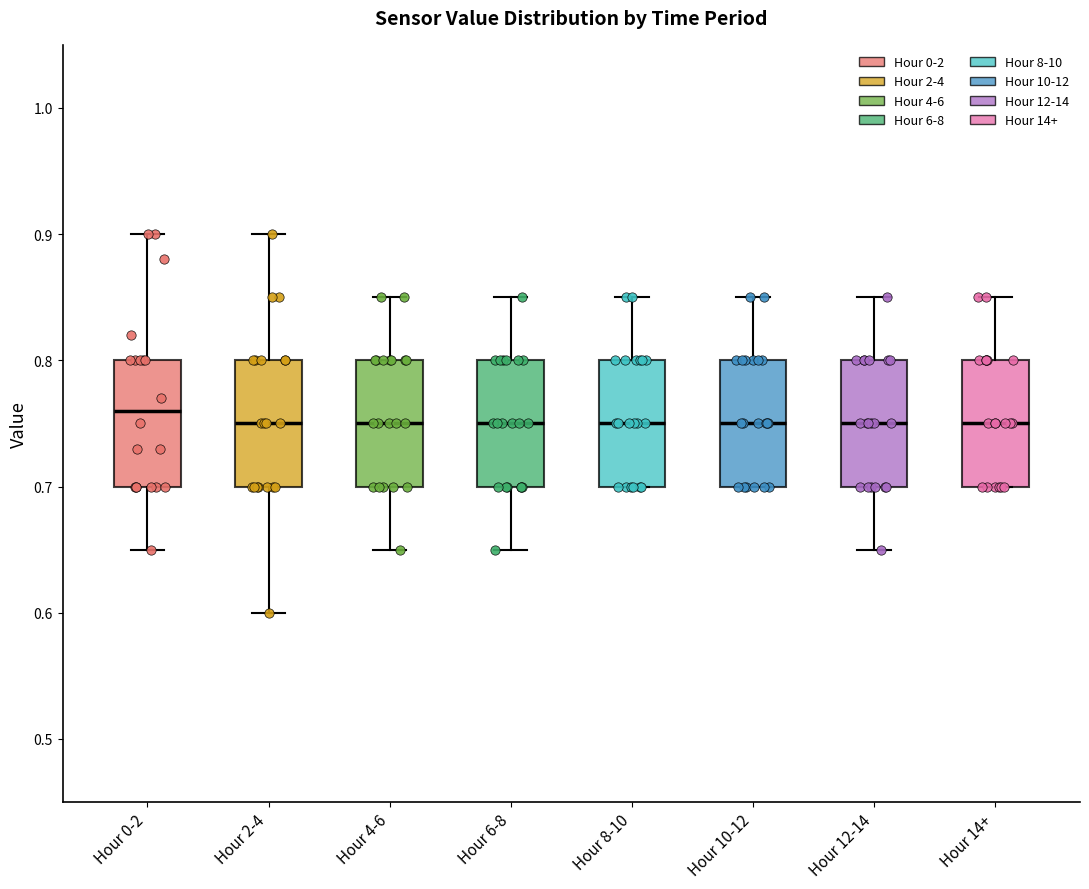

Reading left to right, read every box against the y-axis: the position of its median line, the range the box covers, and the ends of its whiskers. The values are not printed on the chart, so give them approximately, as read against the axis.

Hour 0-2: median 0.76, box 0.70 to 0.80, whiskers 0.65 to 0.90
Hour 2-4: median 0.75, box 0.70 to 0.80, whiskers 0.60 to 0.90
Hour 4-6: median 0.75, box 0.70 to 0.80, whiskers 0.65 to 0.85
Hour 6-8: median 0.75, box 0.70 to 0.80, whiskers 0.65 to 0.85
Hour 8-10: median 0.75, box 0.70 to 0.80, whiskers 0.70 to 0.85
Hour 10-12: median 0.75, box 0.70 to 0.80, whiskers 0.70 to 0.85
Hour 12-14: median 0.75, box 0.70 to 0.80, whiskers 0.65 to 0.85
Hour 14+: median 0.75, box 0.70 to 0.80, whiskers 0.70 to 0.85